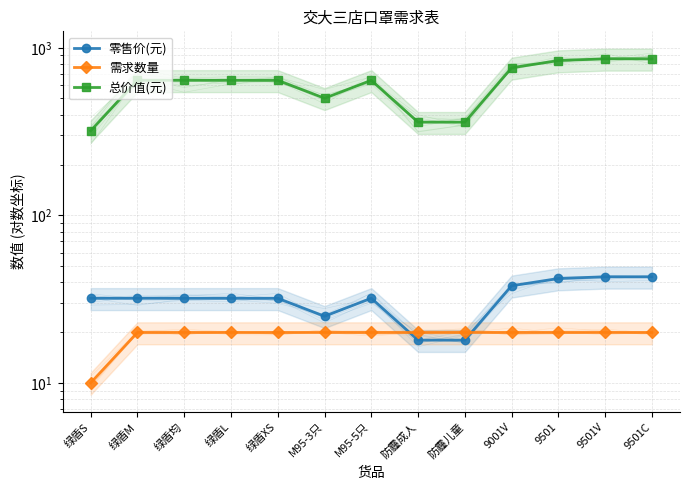

At how many categories does at least one series exceed 119?

13